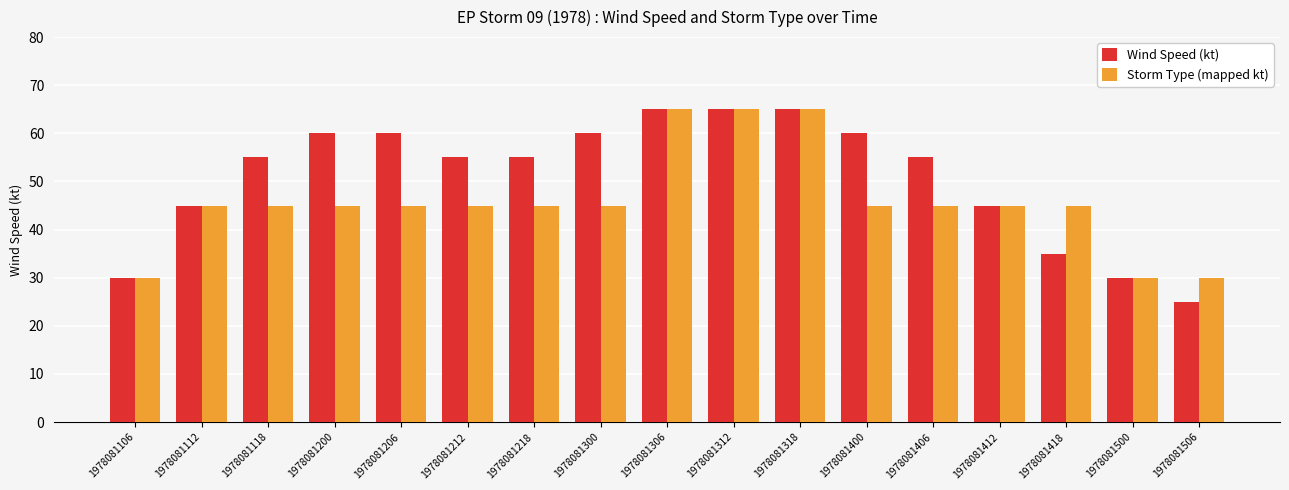

Is the value of Storm Type (mapped kt) at 1978081412 greater than the value of Wind Speed (kt) at 1978081106?

Yes